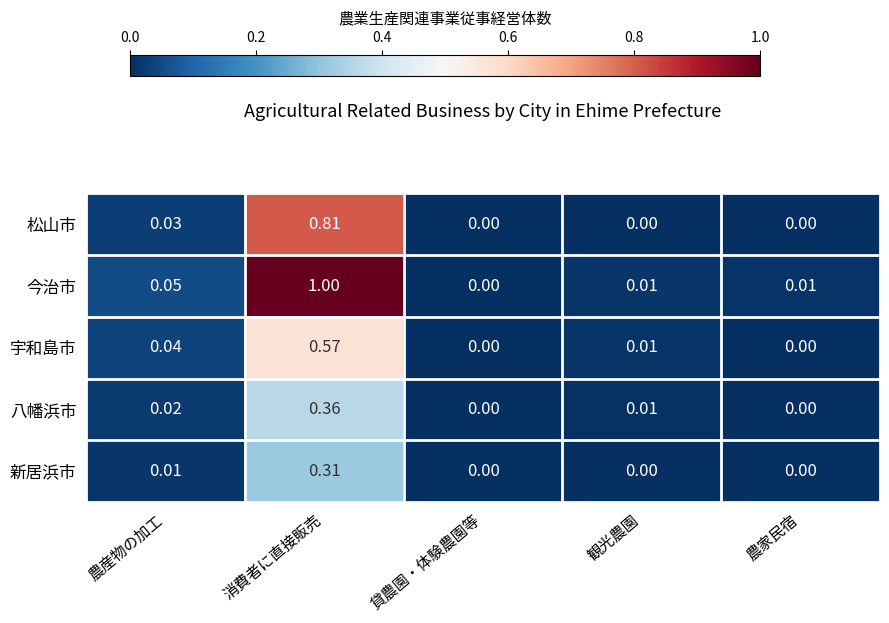

Which series has the largest range (max minus min)?

今治市